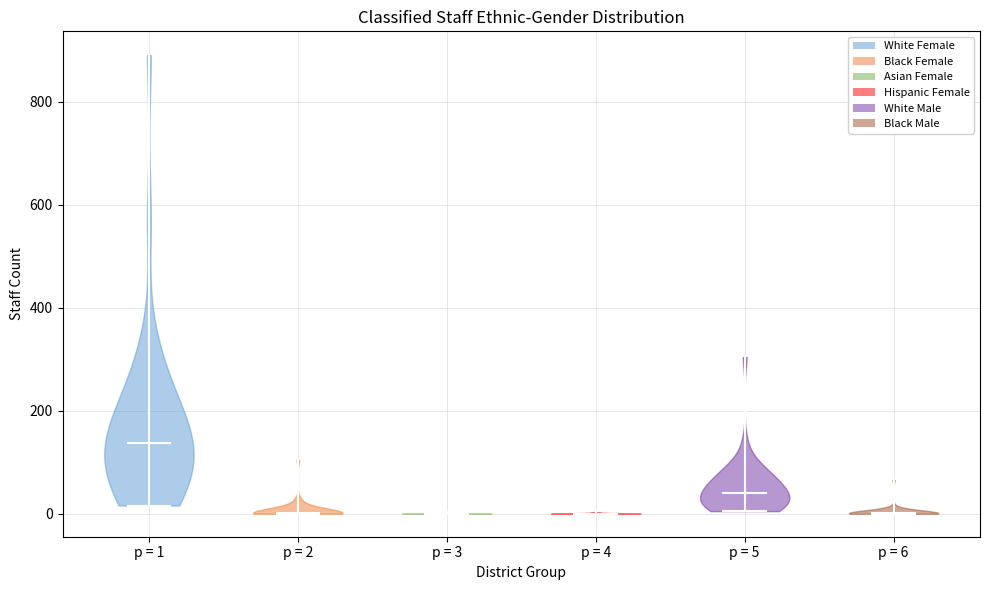

Reading left to right, read every violin against the y-axis: where its median line is, and the lowest and highest points it reaches. The values are not printed on the chart, so give them approximately, as read against the axis.

p = 1: median line 140, lowest point 20, highest point 900
p = 2: median line 0, lowest point 0, highest point 100
p = 3: median line 0, lowest point 0, highest point 0
p = 4: median line 0, lowest point 0, highest point 0
p = 5: median line 40, lowest point 0, highest point 300
p = 6: median line 0, lowest point 0, highest point 60